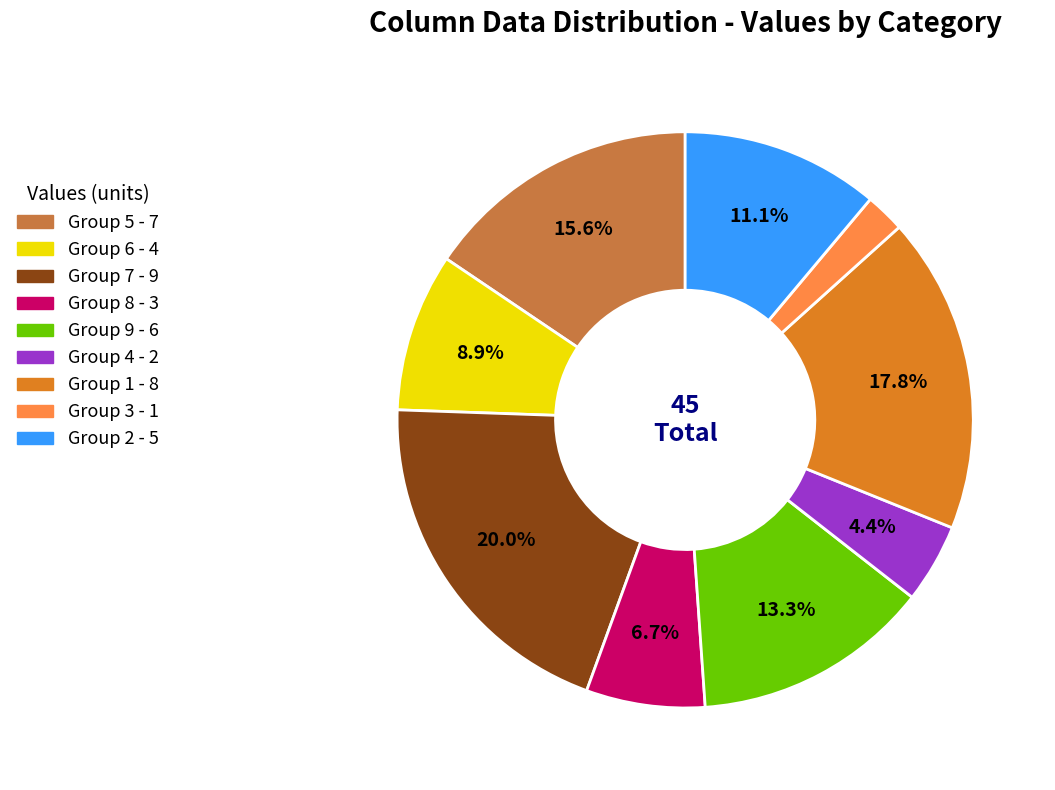

Is there any slice that represents more than half of the pie?

No